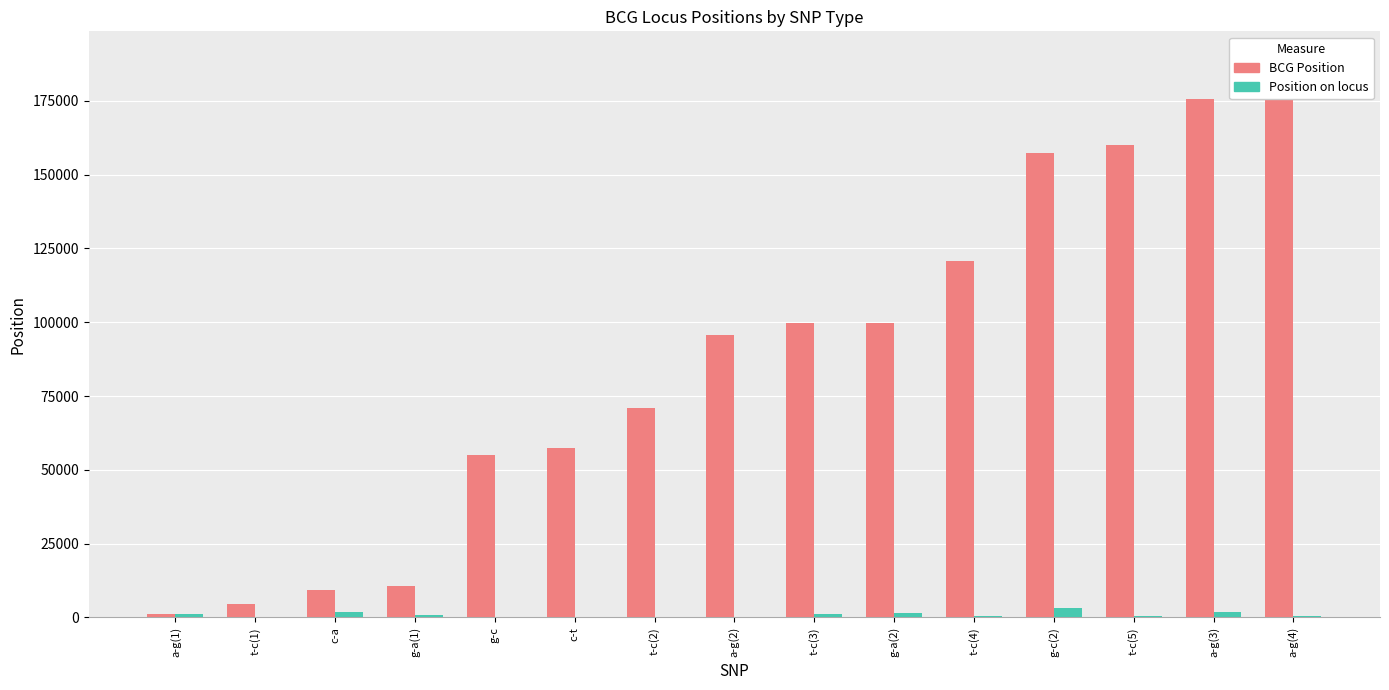

Reading right to left, extract all data points from this chart.

BCG Position: a-g(4)=189076	a-g(3)=175711	t-c(5)=159943	g-c(2)=157153	t-c(4)=120670	g-a(2)=99751	t-c(3)=99582	a-g(2)=95526	t-c(2)=71103	c-t=57362	g-c=54954	g-a(1)=10727	c-a=9217	t-c(1)=4480	a-g(1)=1057
Position on locus: a-g(4)=480	a-g(3)=1806	t-c(5)=342	g-c(2)=3132	t-c(4)=529	g-a(2)=1472	t-c(3)=1303	a-g(2)=315	t-c(2)=149	c-t=119	g-c=139	g-a(1)=813	c-a=1915	t-c(1)=46	a-g(1)=1056